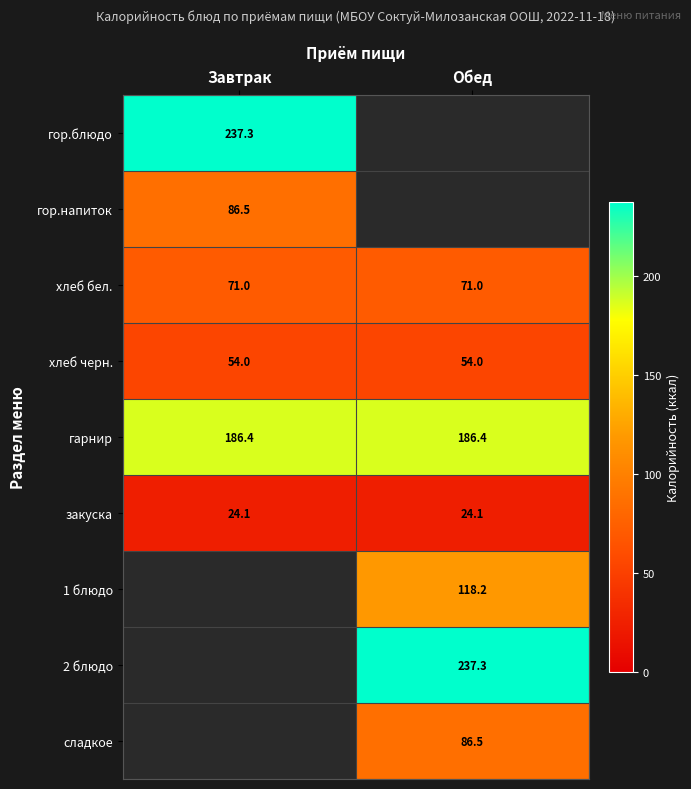

Which category has the highest value across all series?

Завтрак